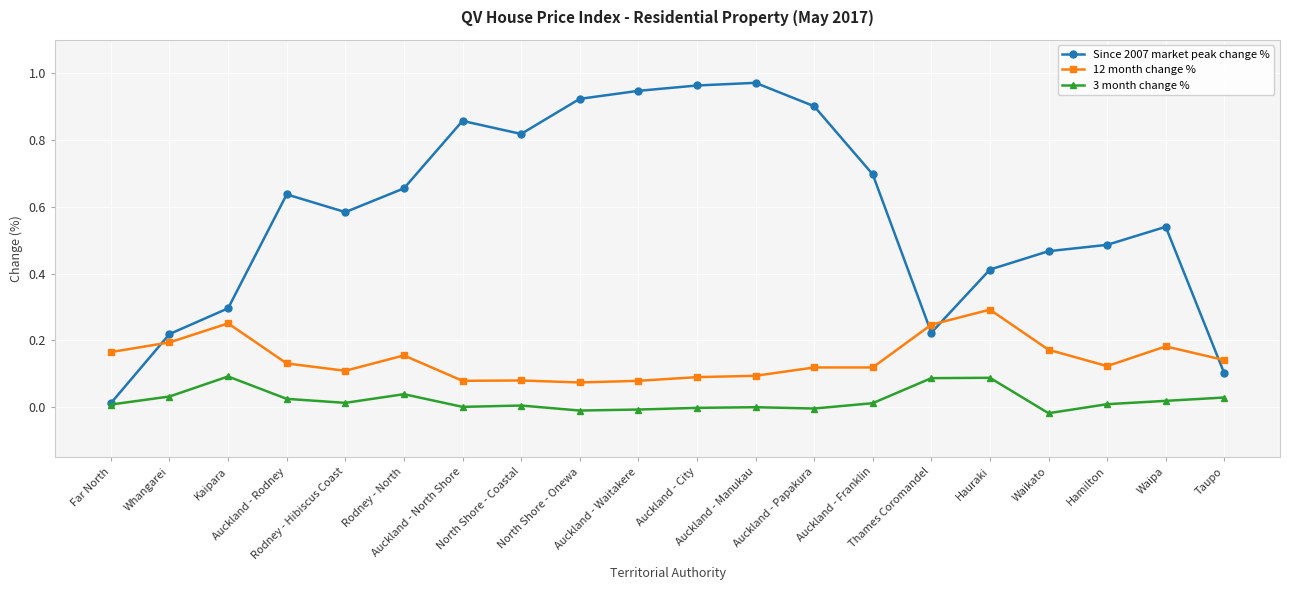

How many series are shown in this chart?

3